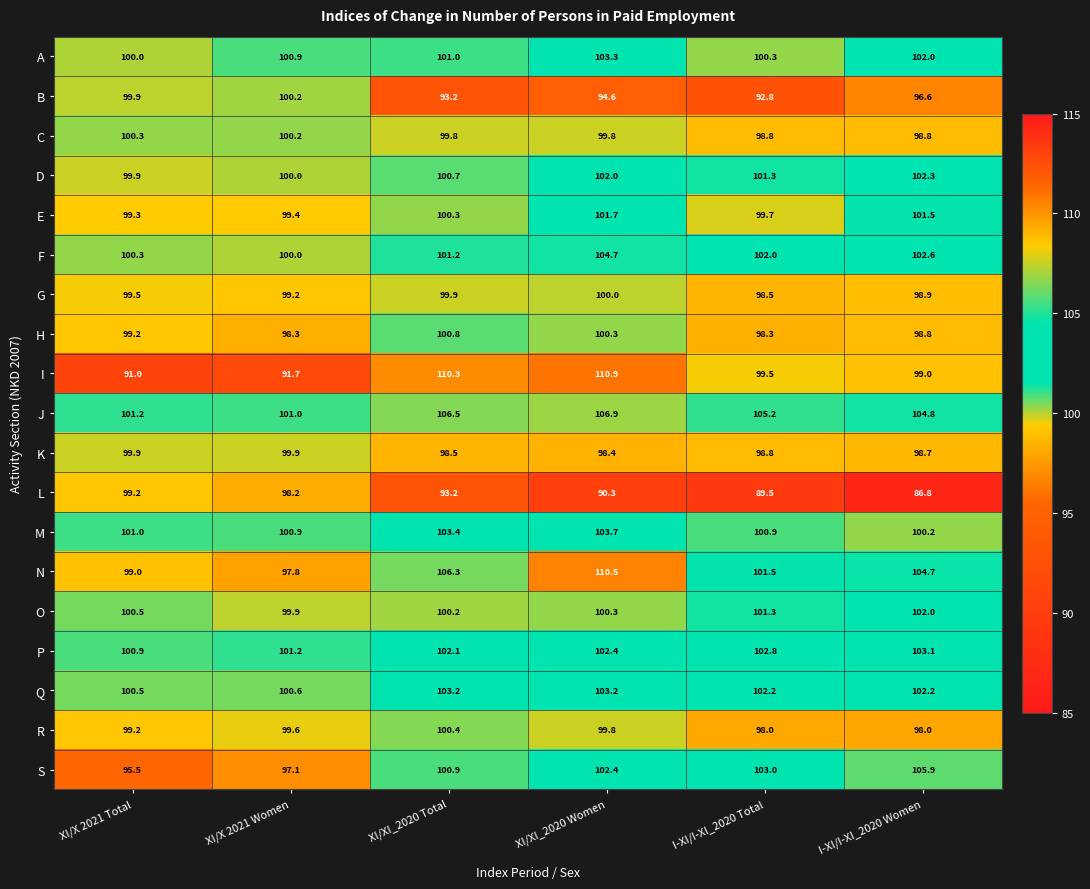

Which series has the largest range (max minus min)?

I